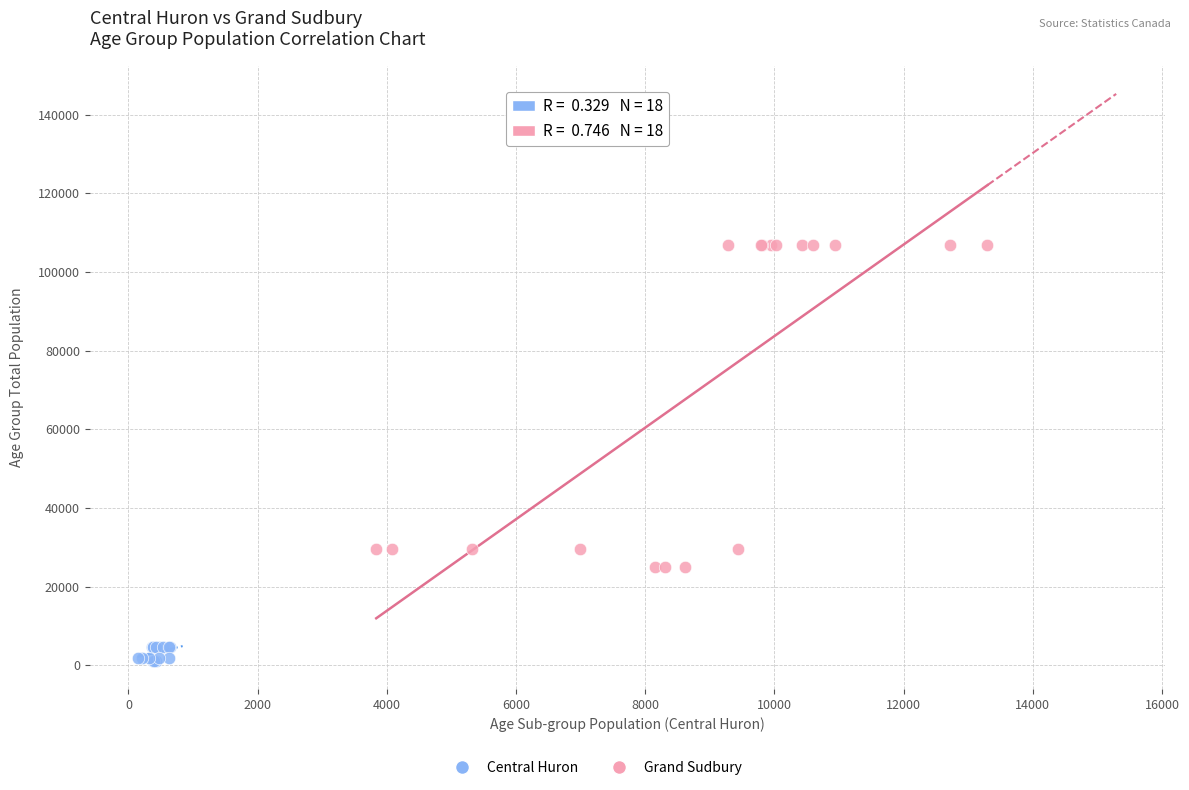

Which series has the largest Y range (max minus min)?

Grand Sudbury